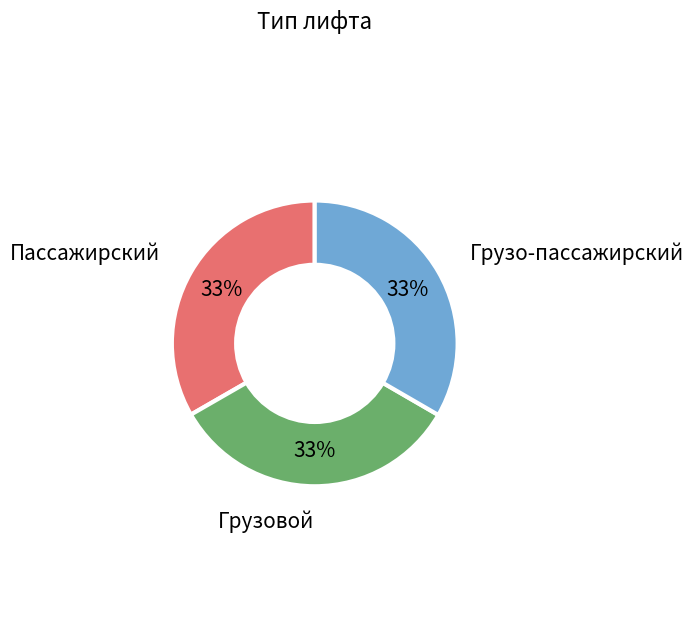

Is there any slice that represents more than half of the pie?

No